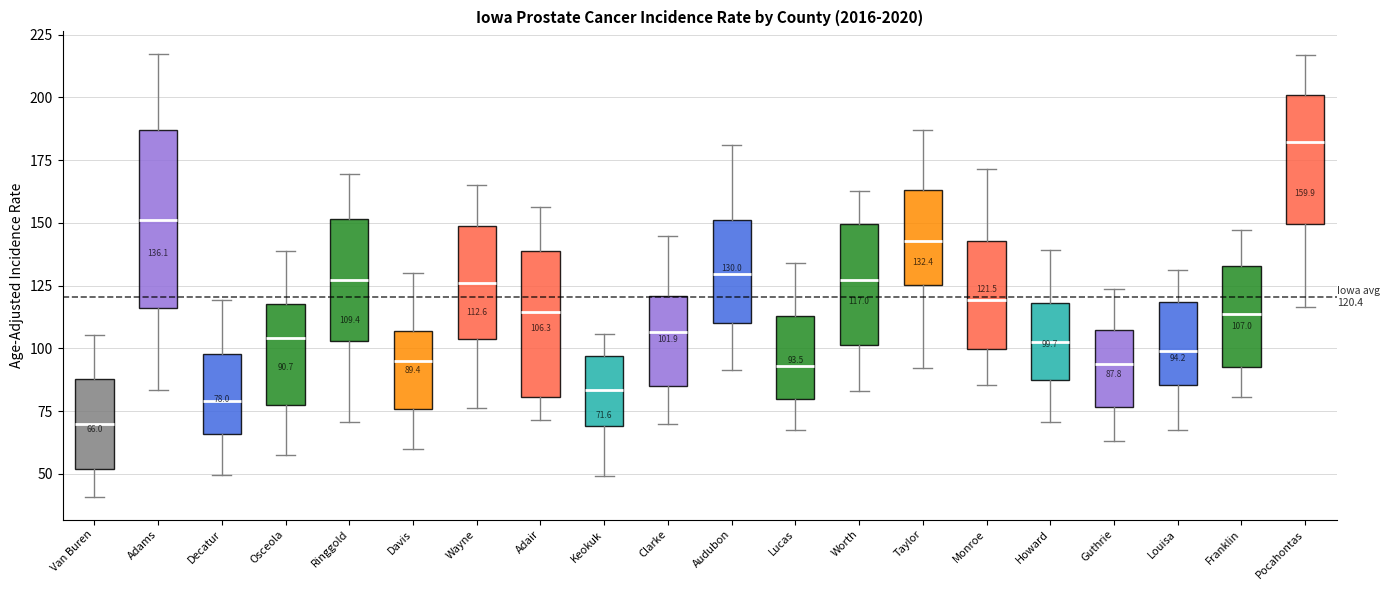

Comparing the boxes themselves (not the whiskers), which one is the tallest?

Adams